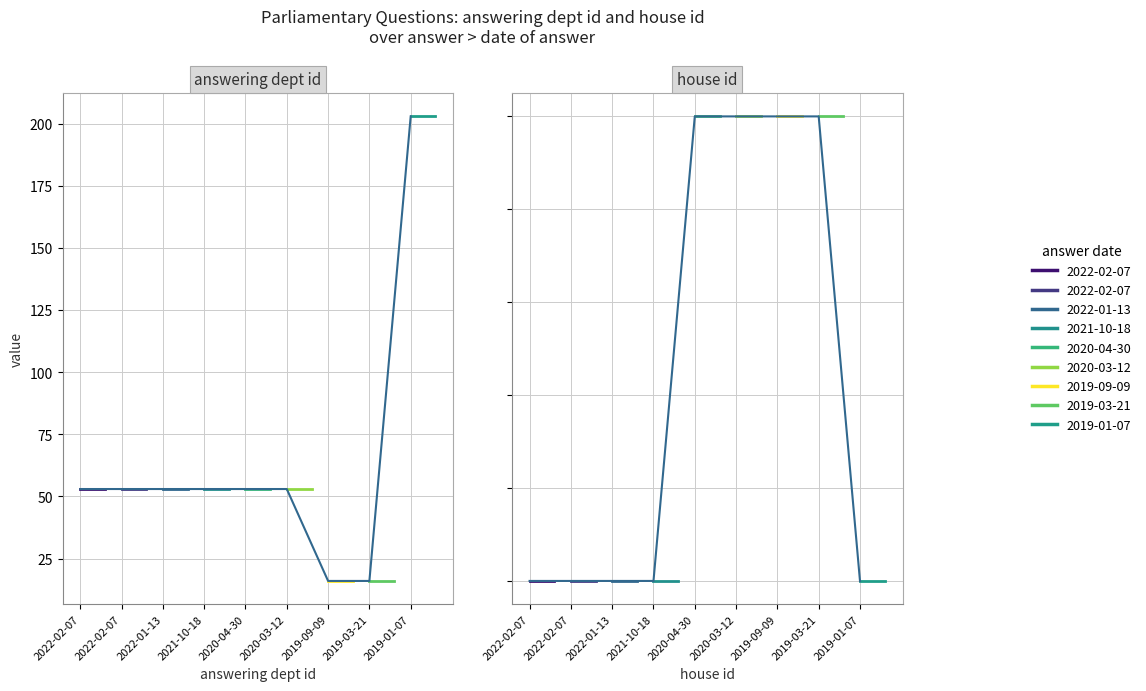

What is the difference between the second highest and minimum values in the answering dept id series?

37